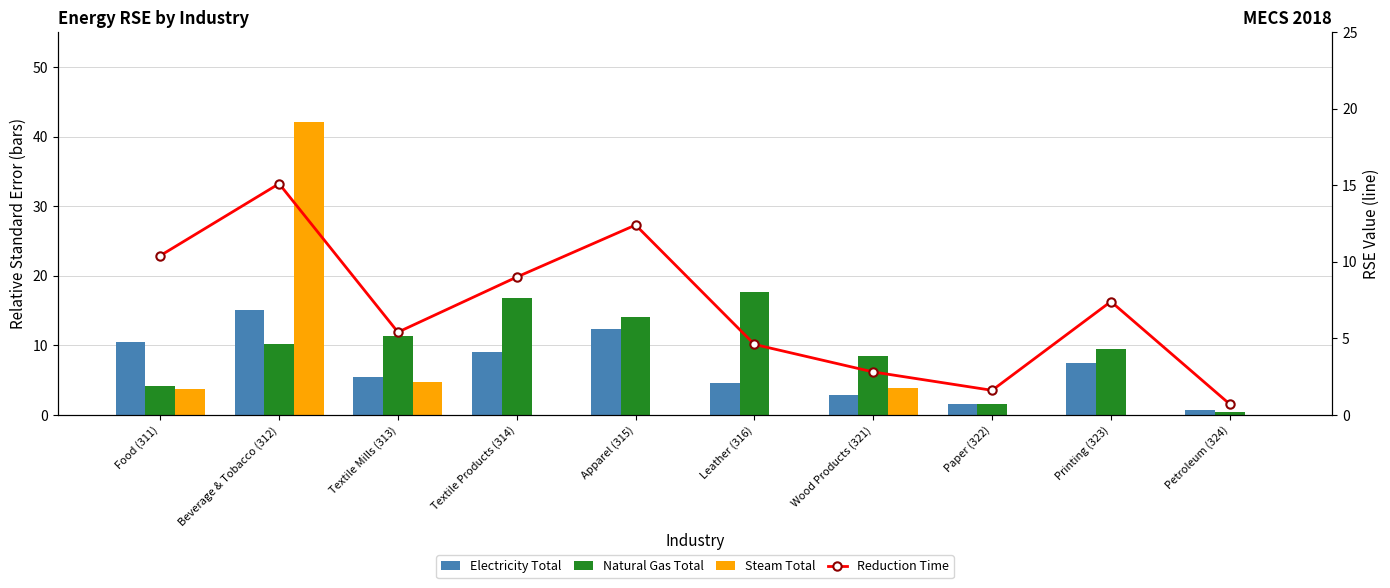

What is the label of the 1st bar from the left?

Food (311)